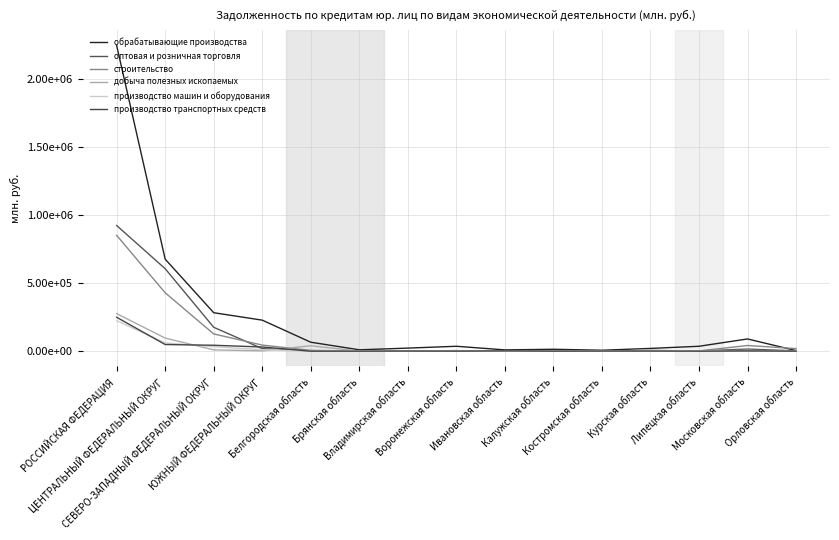

What is the label of the 9th point from the left?

Ивановская область